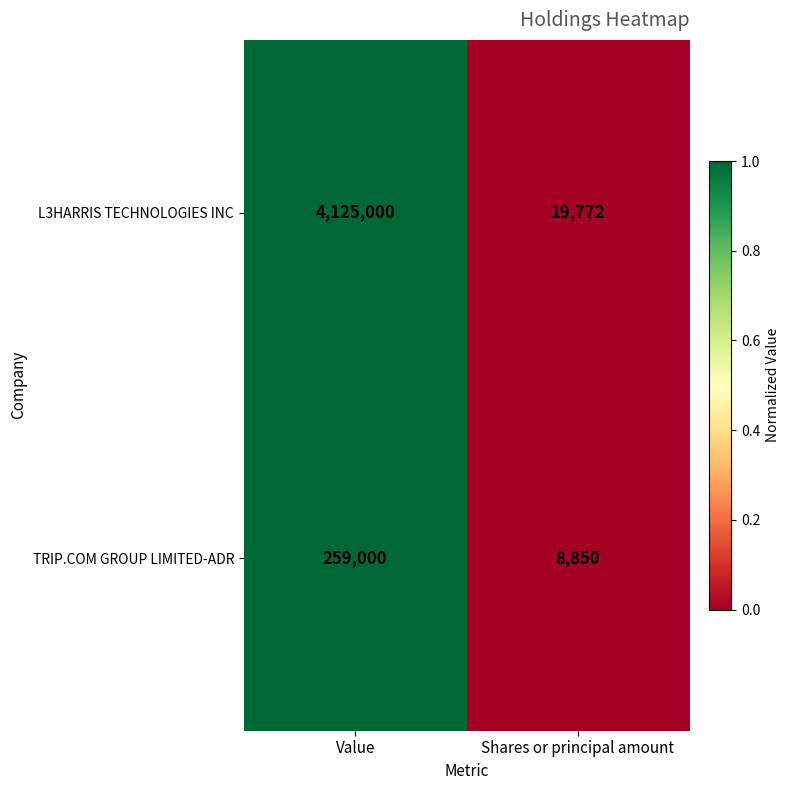

How many values in the TRIP.COM GROUP LIMITED-ADR series are below 259000?

1